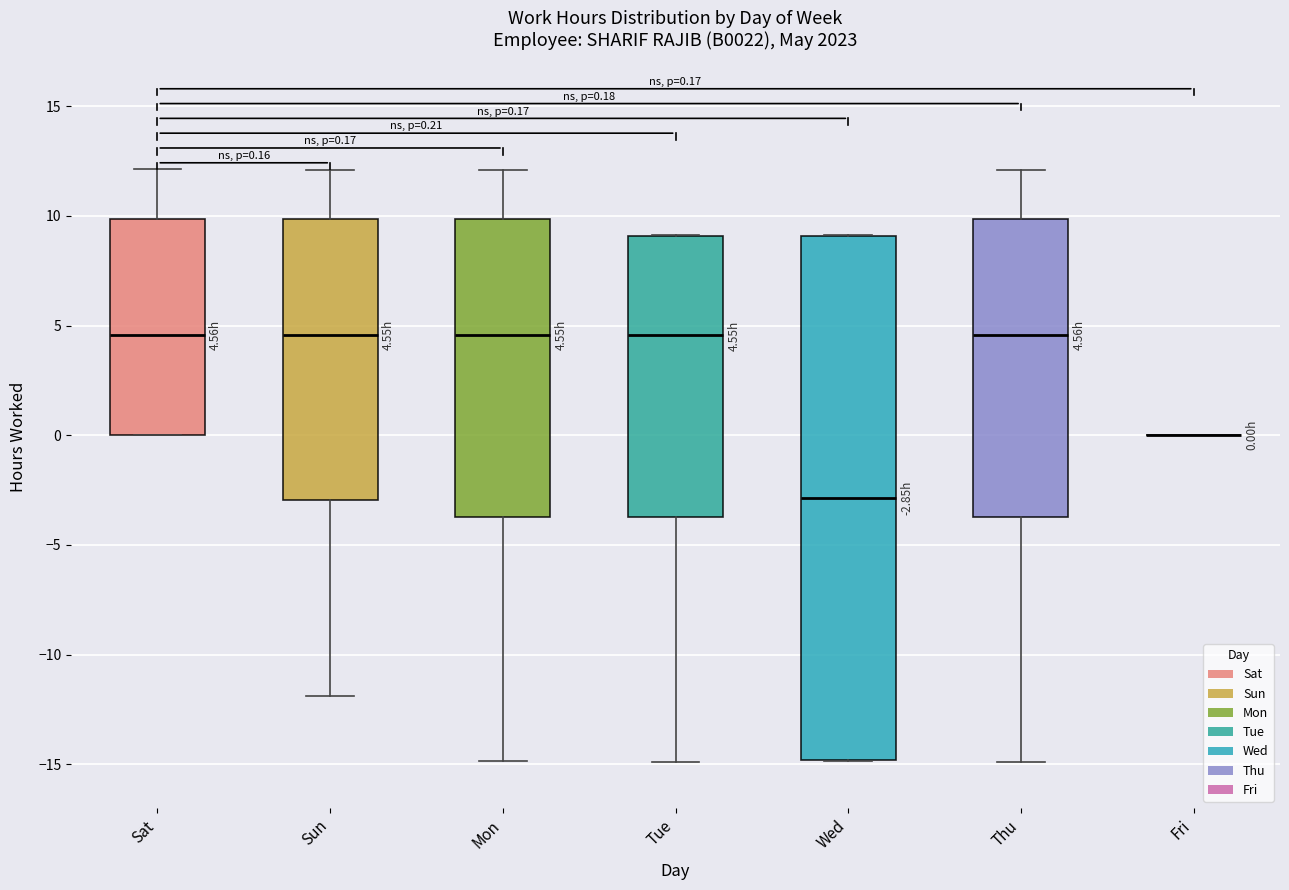

Which box is the tallest, from its lower edge to its upper edge?

Wed